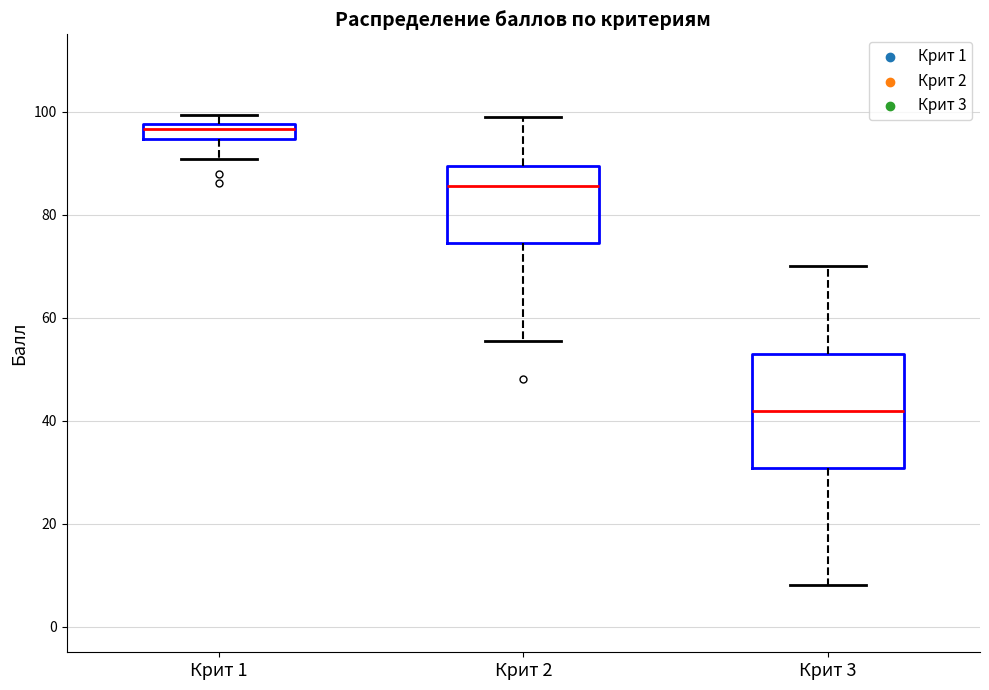

Which box's median line is the lowest?

Крит 3